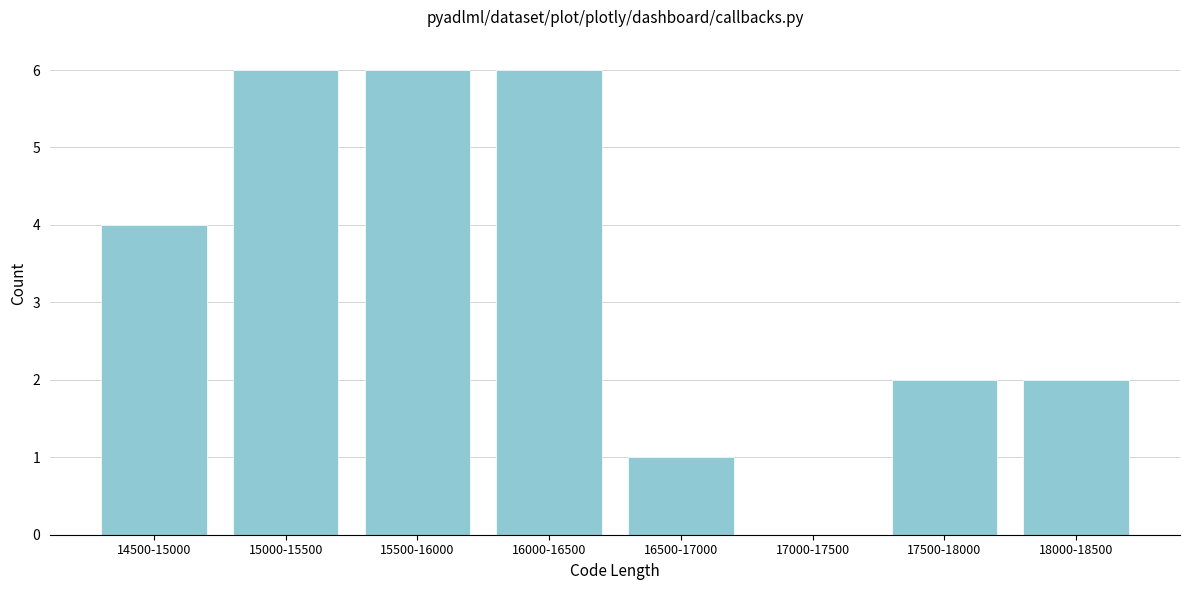

Reading left to right, list all the values displayed in this chart.

14500-15000=4	15000-15500=6	15500-16000=6	16000-16500=6	16500-17000=1	17000-17500=0	17500-18000=2	18000-18500=2